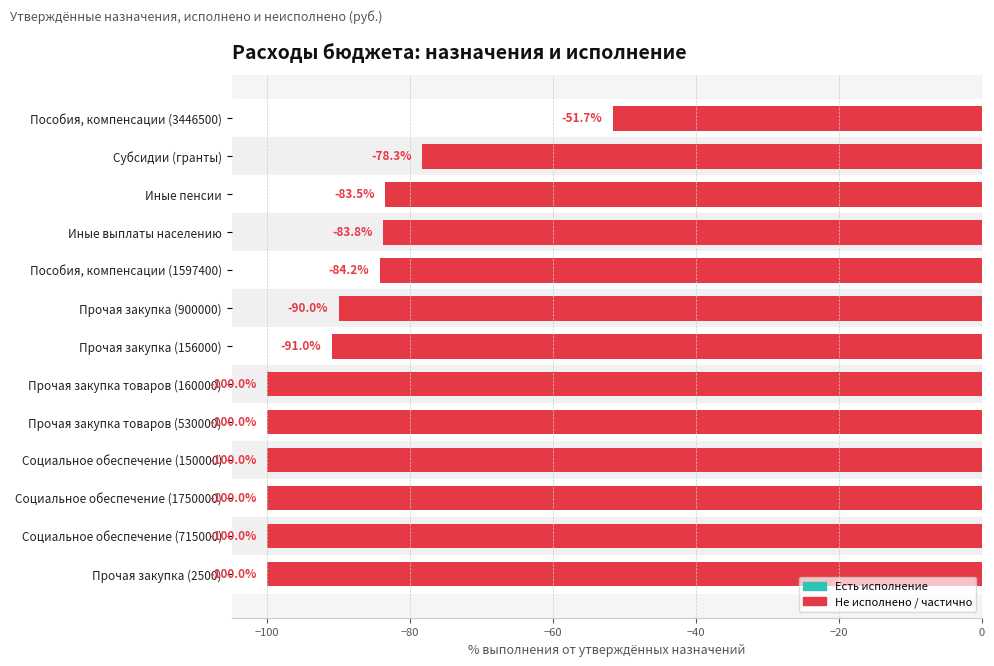

What position from the top is Пособия, компенсации (1597400)?

5